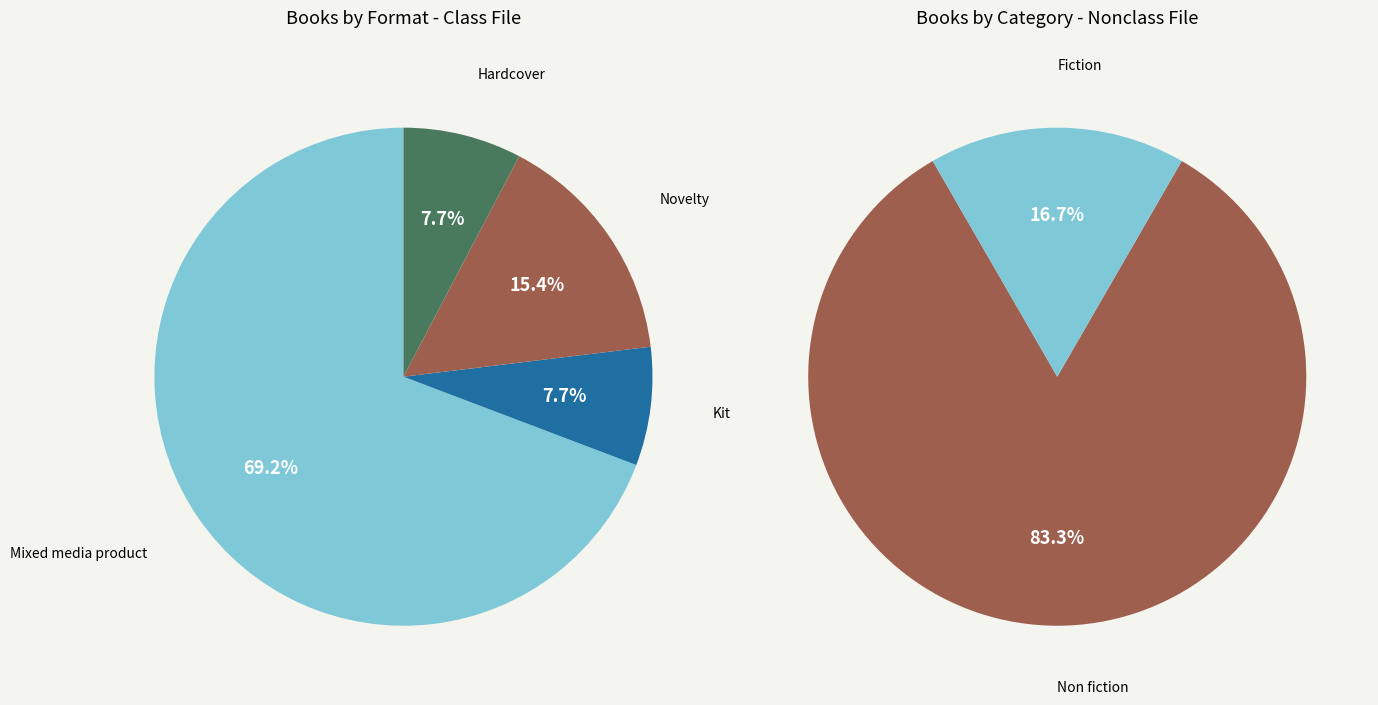

Which slice represents more than half of the pie?

Mixed media product